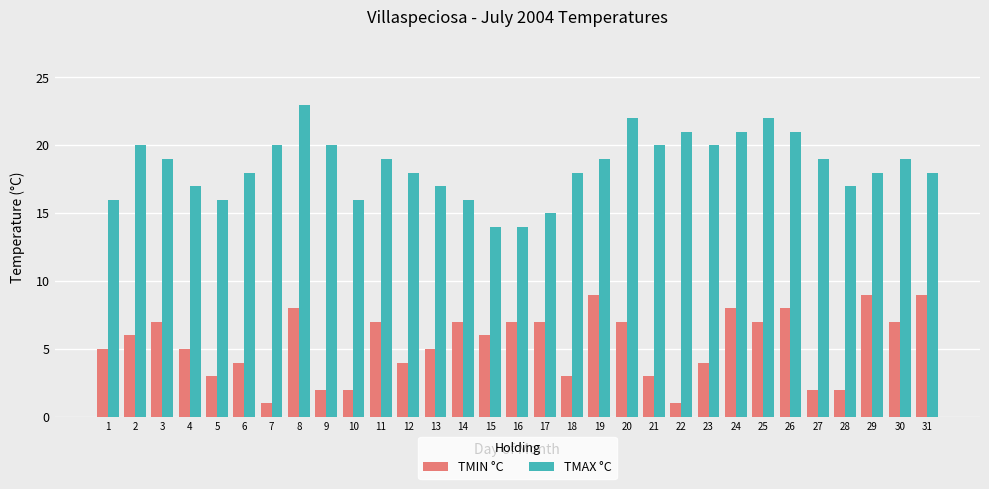

The TMAX °C series shows 22 at 25. True or false?

True